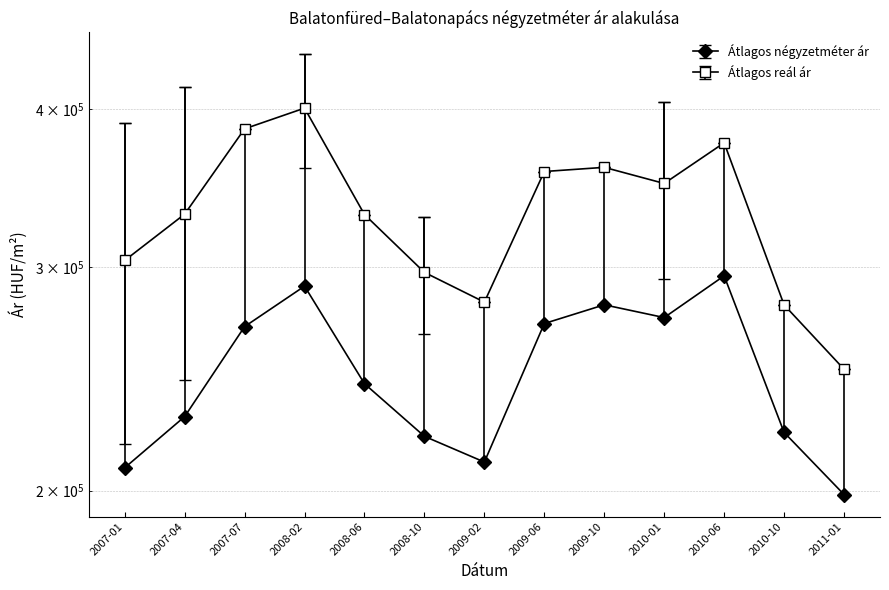

Which series has the largest range (max minus min)?

Szoras_felso_hatar